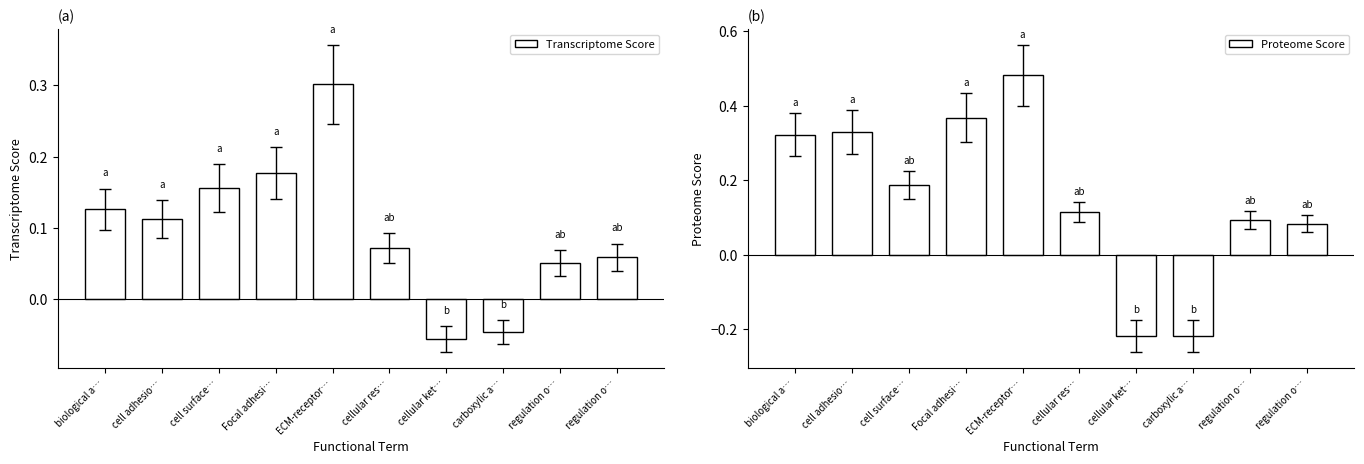

What is the value of the Proteome Score bar at the 6th from the left?

0.1